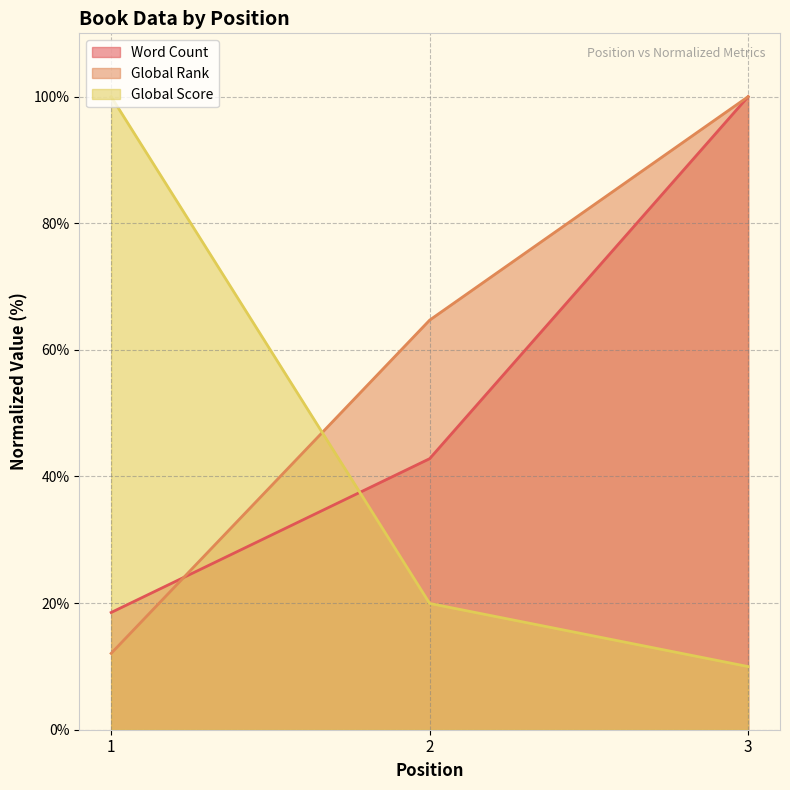

Reading right to left, extract all data points from this chart.

Word Count: 100.0	42.8	18.5
Global Rank: 100.0	64.7	12.1
Global Score: 10.0	19.9	100.0